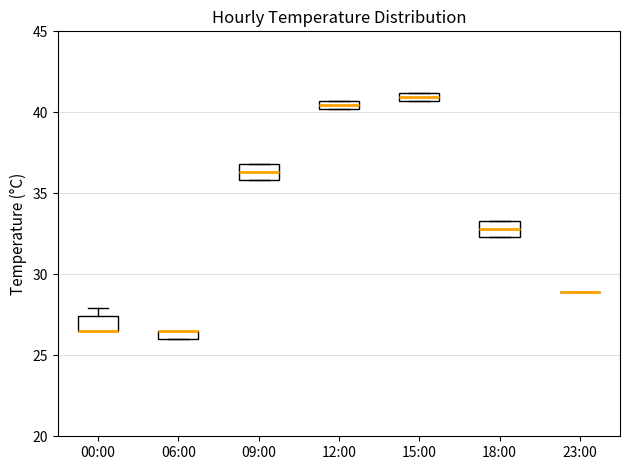

Where is the lower edge of the box for 12:00 on the y-axis? The values are not printed on the chart, so give them approximately, as read against the axis.

40.0